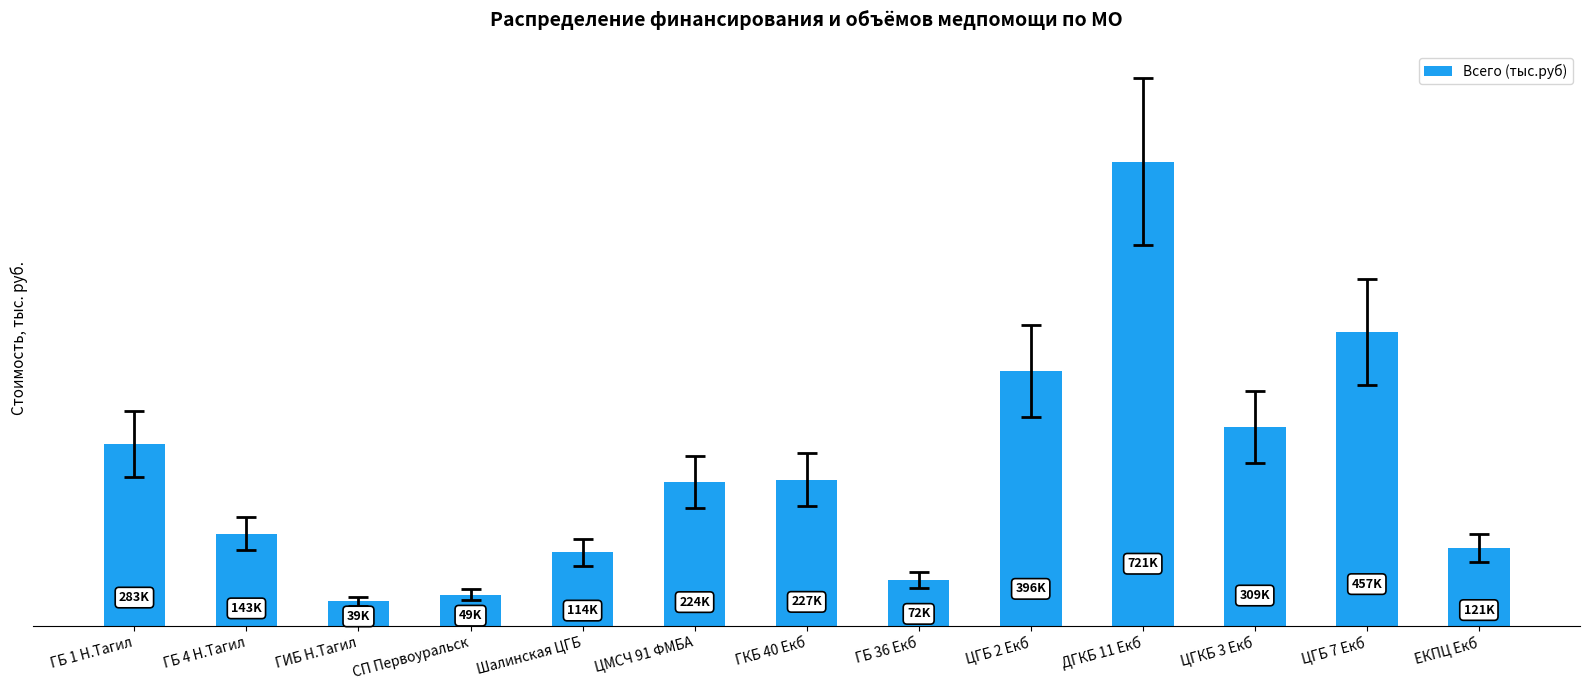

Are the bars horizontal?

No